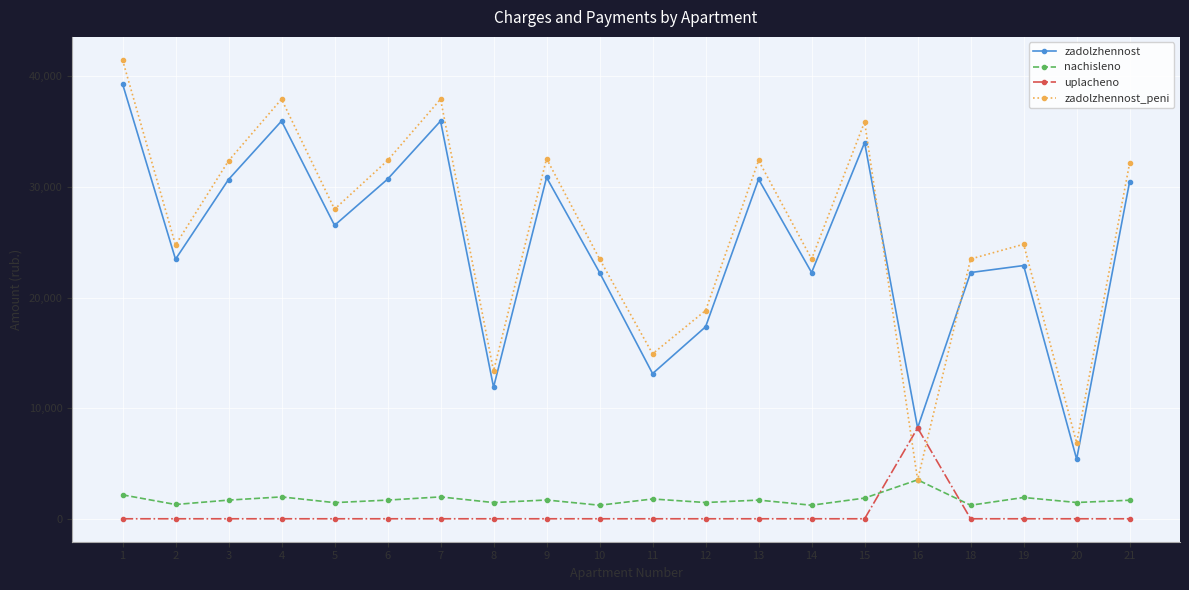

What is the difference between the zadolzhennost_peni values at 14 and 15?

12397.5